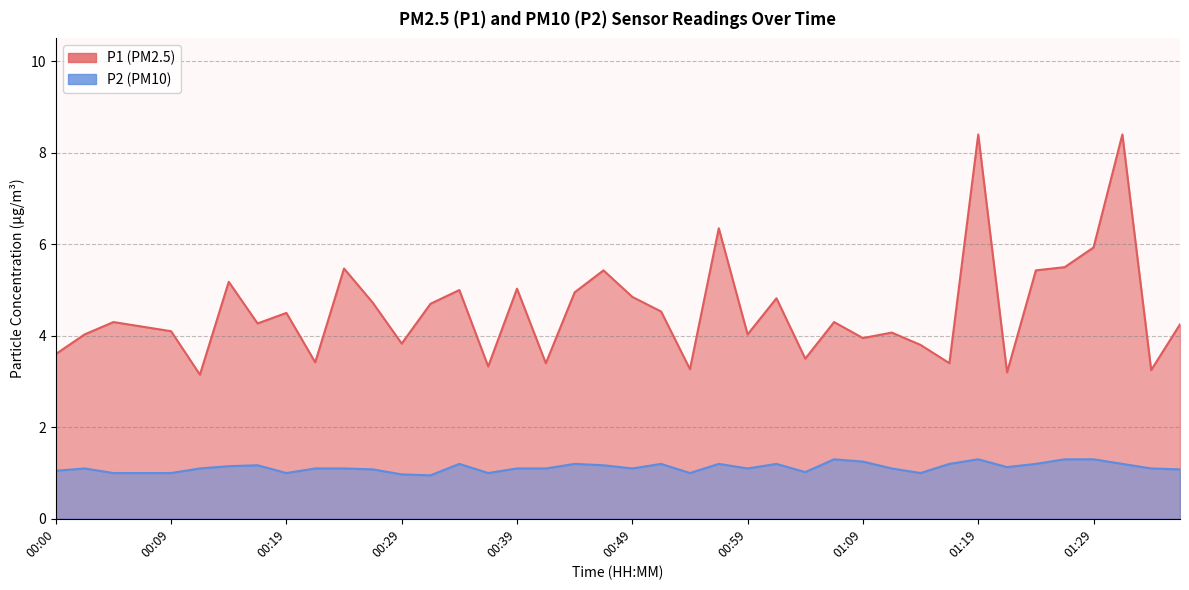

True or false: P2 and P1 intersect in this chart.

False